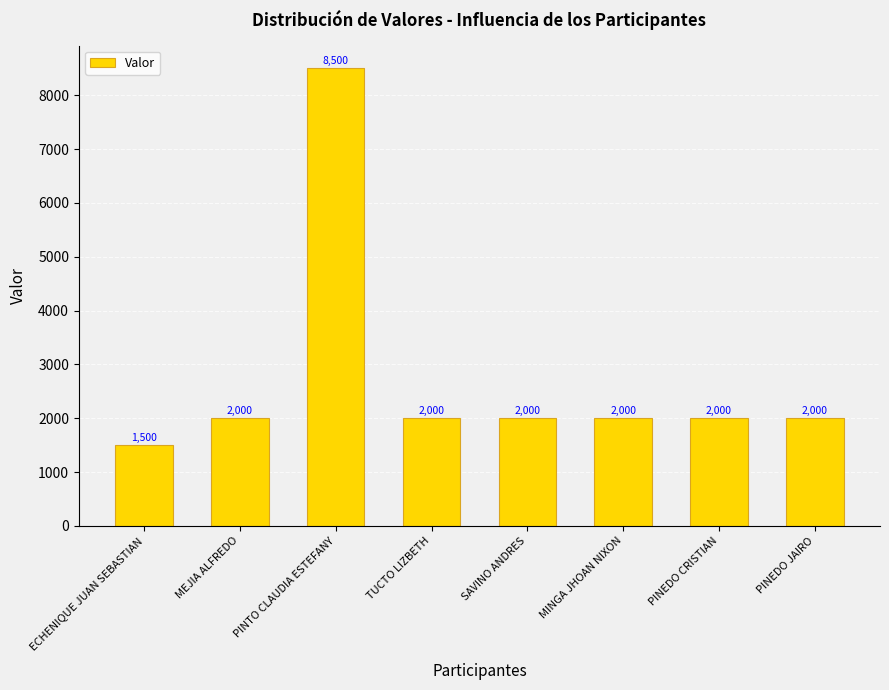

What value does the data have at PINTO CLAUDIA ESTEFANY, to the nearest 10?

8500